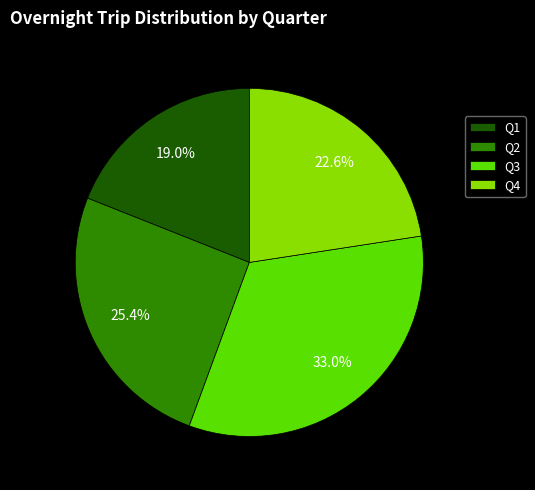

Which category has the biggest portion of the pie?

Q3